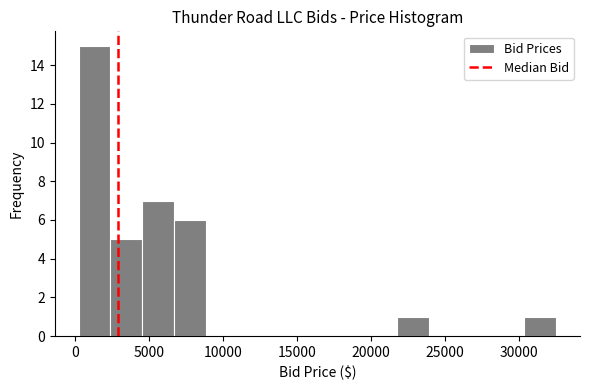

Which range on the x-axis has the tallest bar?

0 to 2500